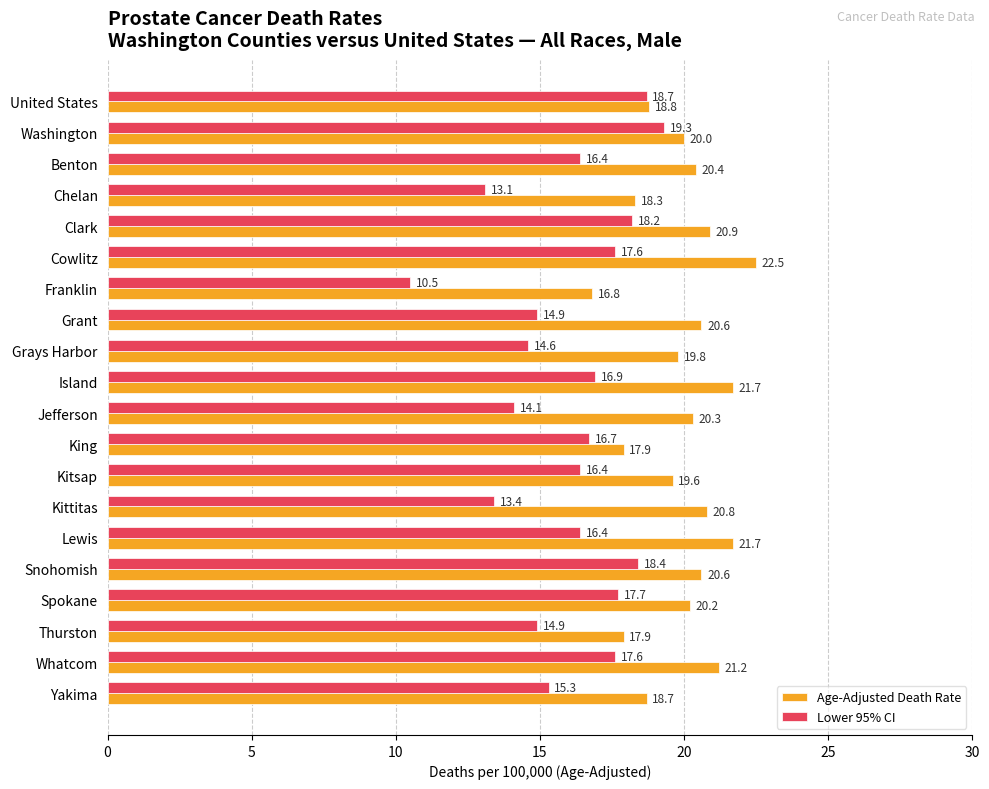

What is the sum of all Lower 95% CI values?

321.1